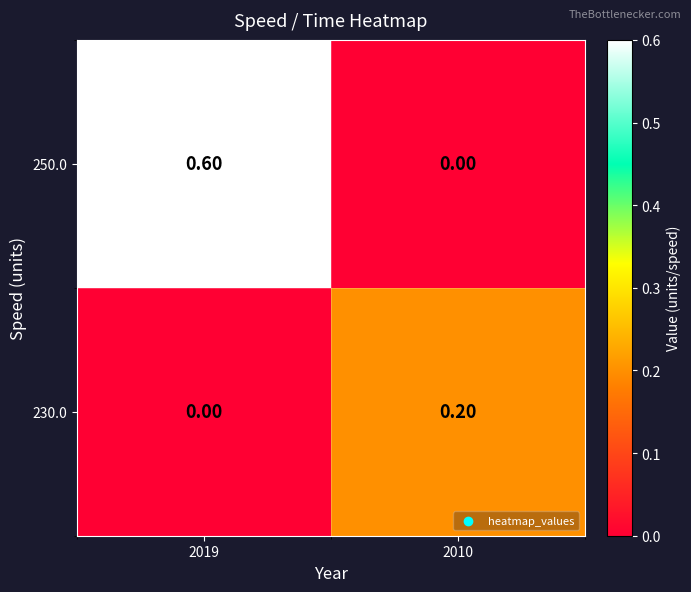

Which series has the largest range (max minus min)?

250.0